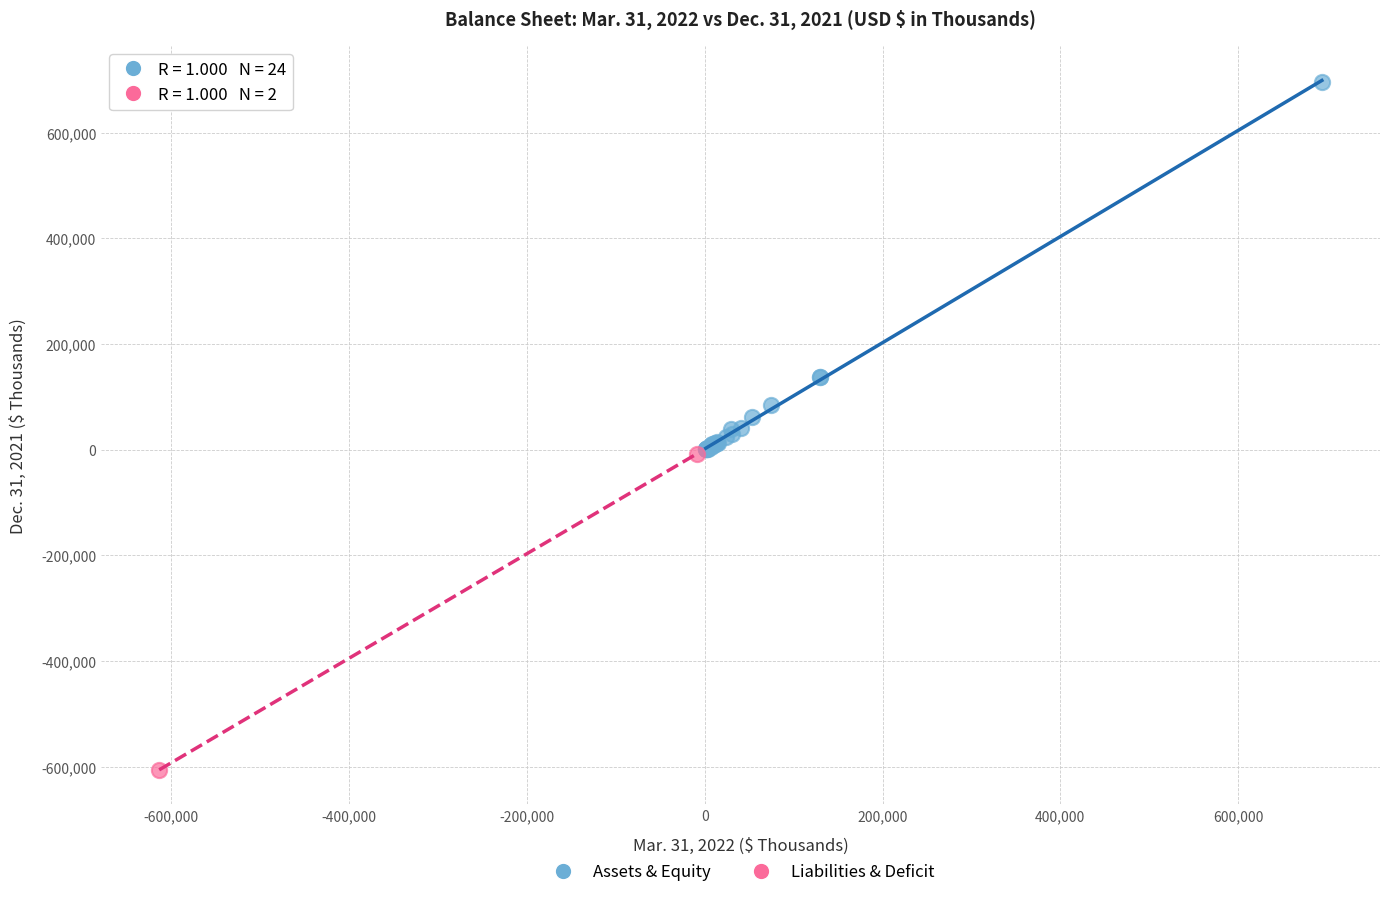

What are all the series names shown in the legend?

Assets & Equity, Liabilities & Deficit